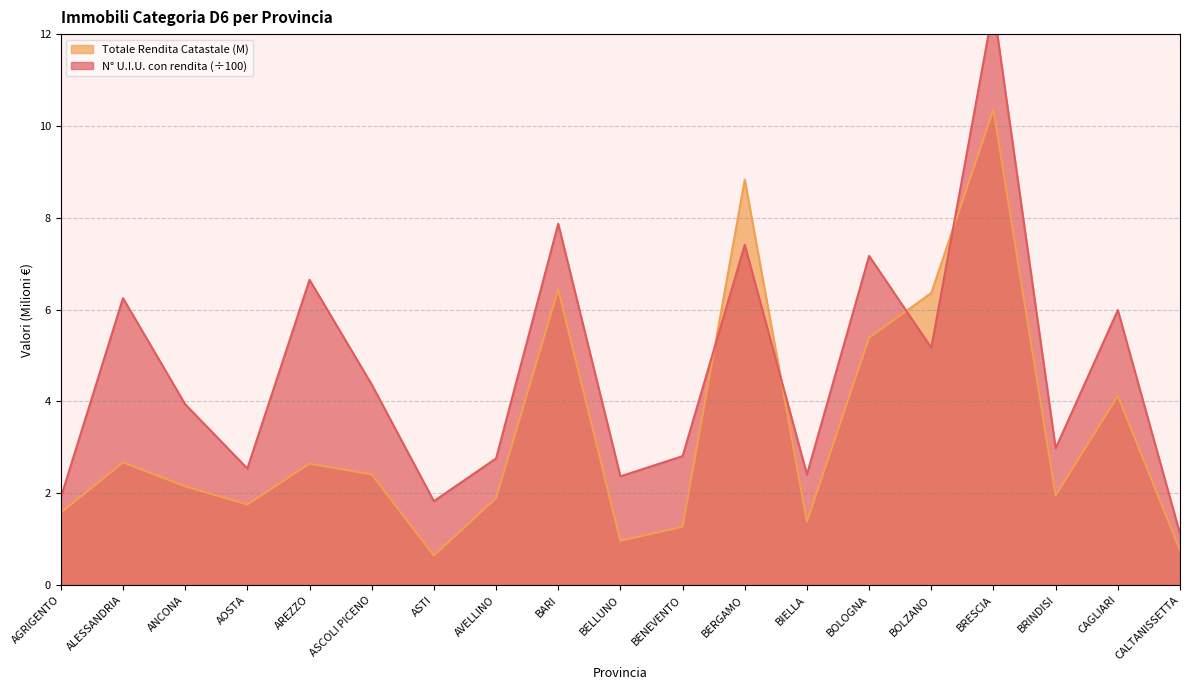

Between which two adjacent categories do N° U.I.U. con rendita and Totale Rendita Catastale (M) first intersect?

BENEVENTO and BERGAMO